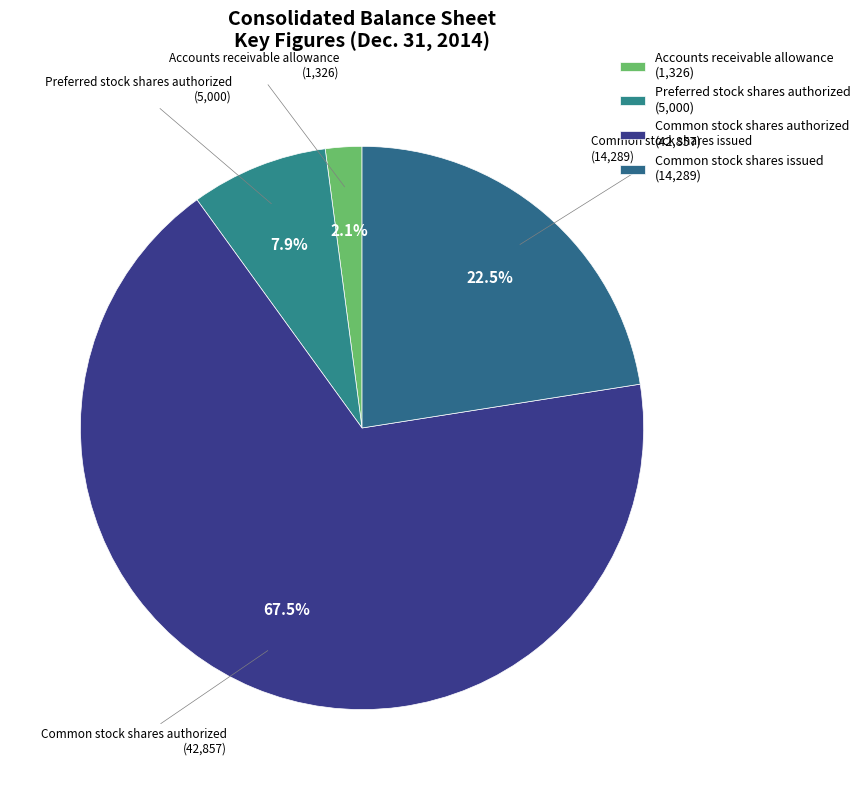

Count the number of slices in the pie.

4